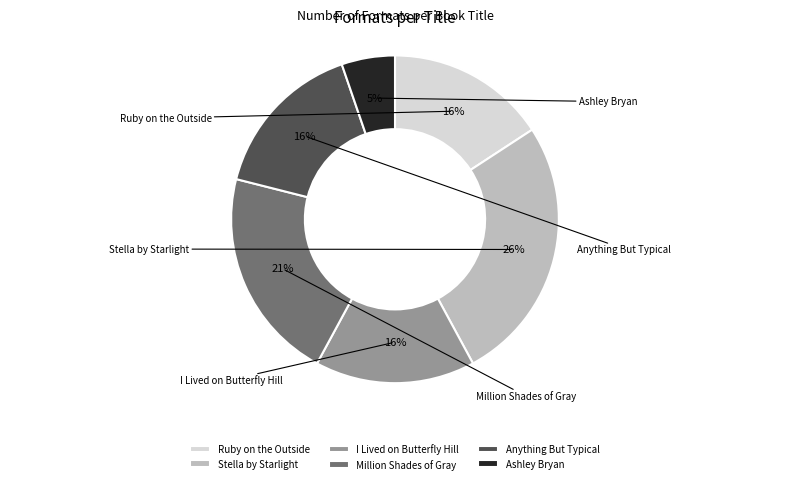

The Million Shades of Gray slice represents 32% of the pie. True or false?

False